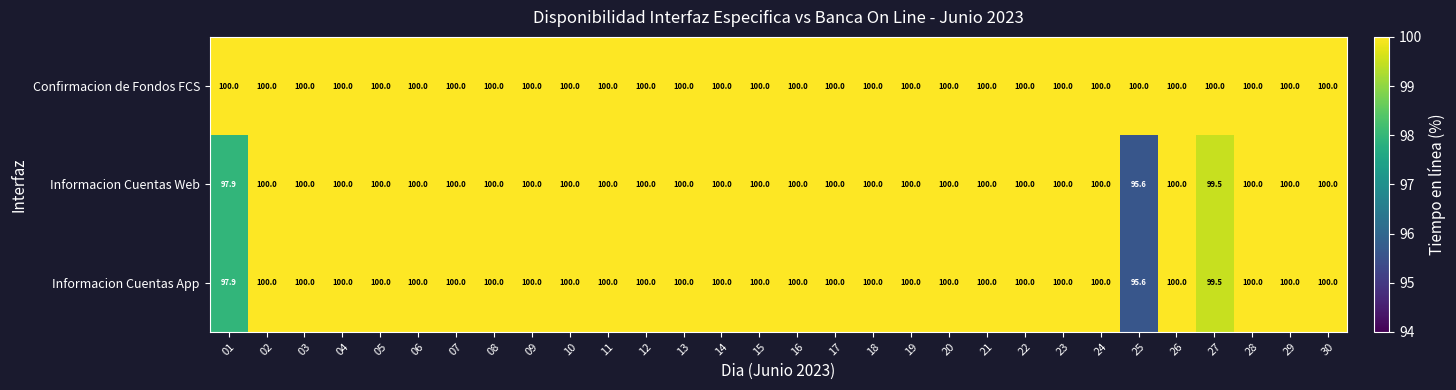

What is the minimum value for Informacion Cuentas Web?

95.6